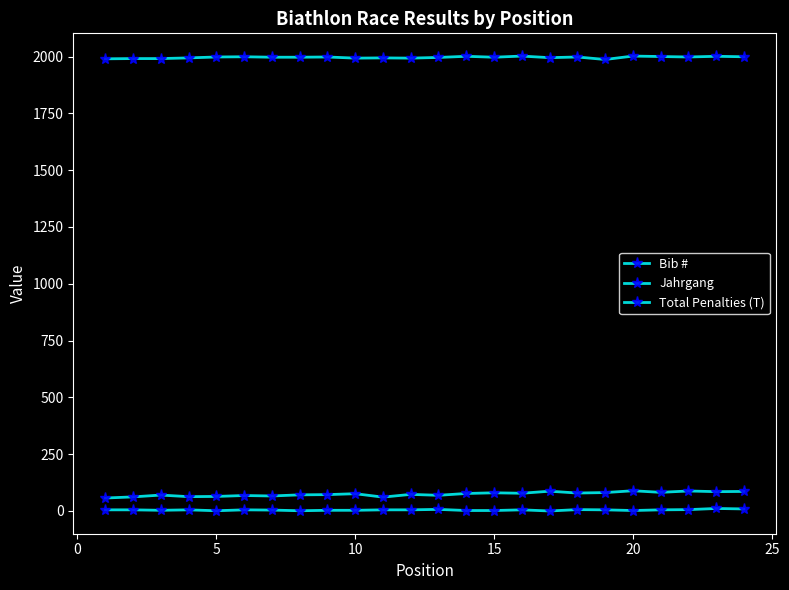

Is this an area chart (filled region under the line)?

No